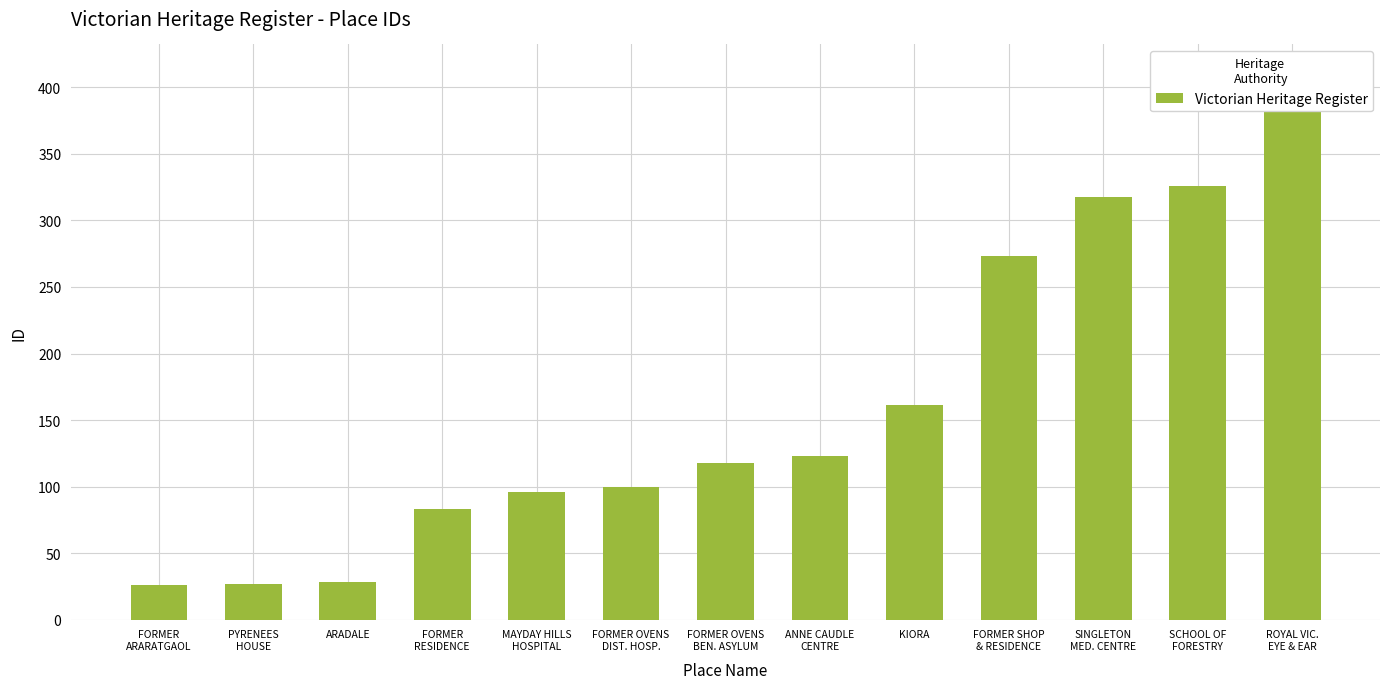

What is the approximate value at ANNE CAUDLE
CENTRE, to the nearest 5?

125